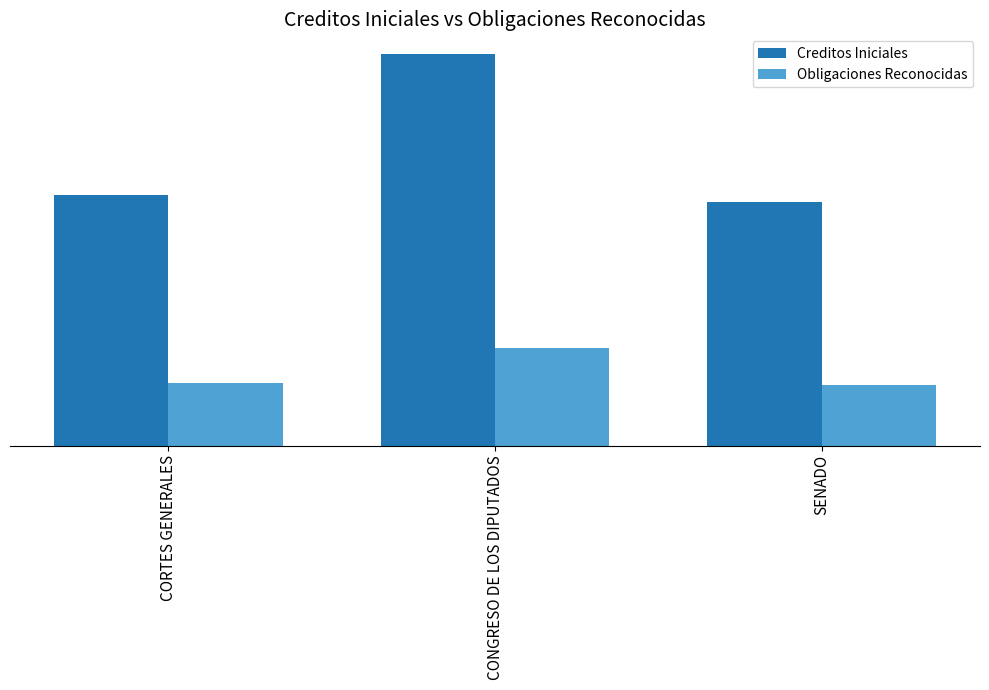

Where is Obligaciones Reconocidas nearest to the value 17637091?

CORTES GENERALES